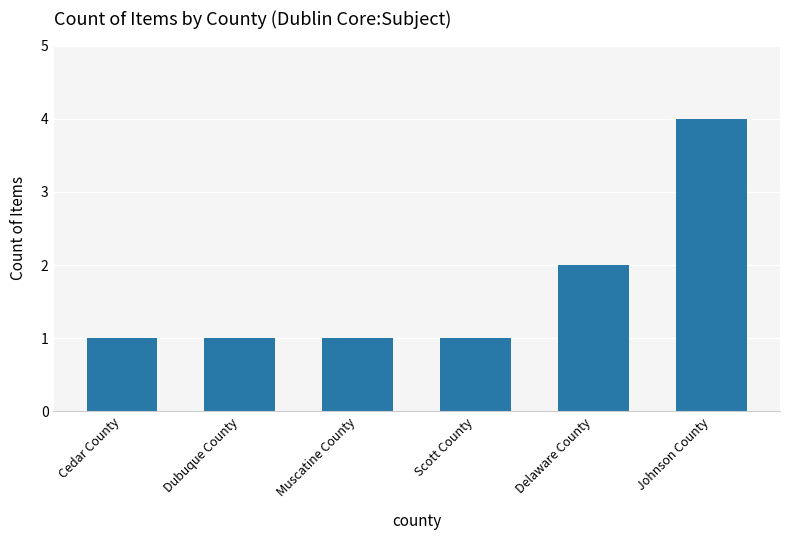

What is the difference between the maximum and second lowest values?

3